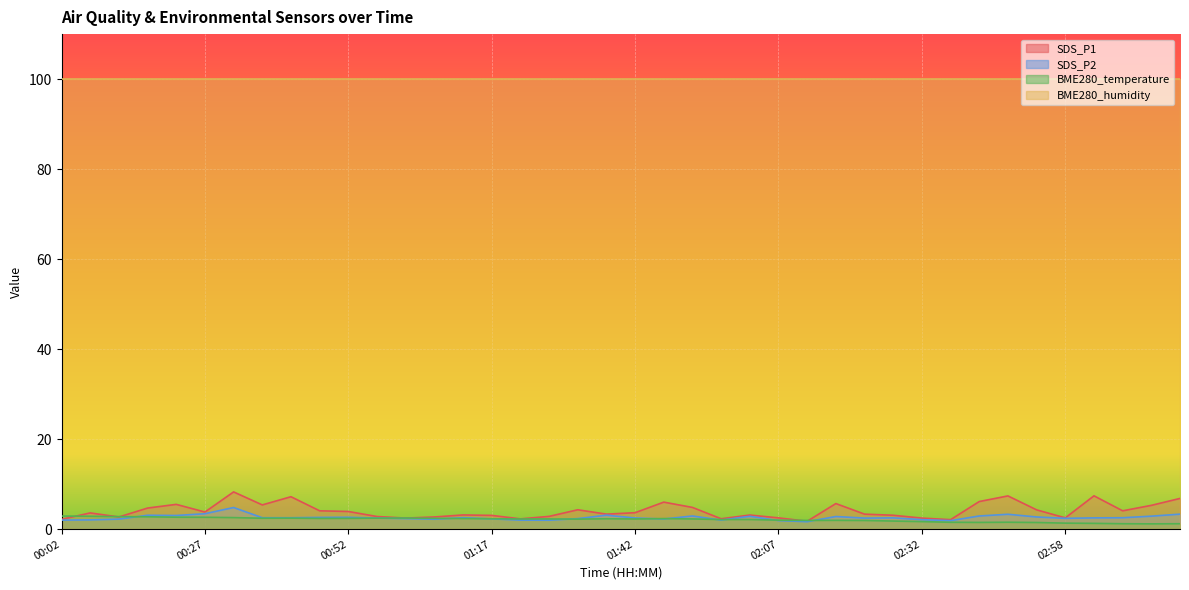

At which label is SDS_P1 closest to 5?

01:52